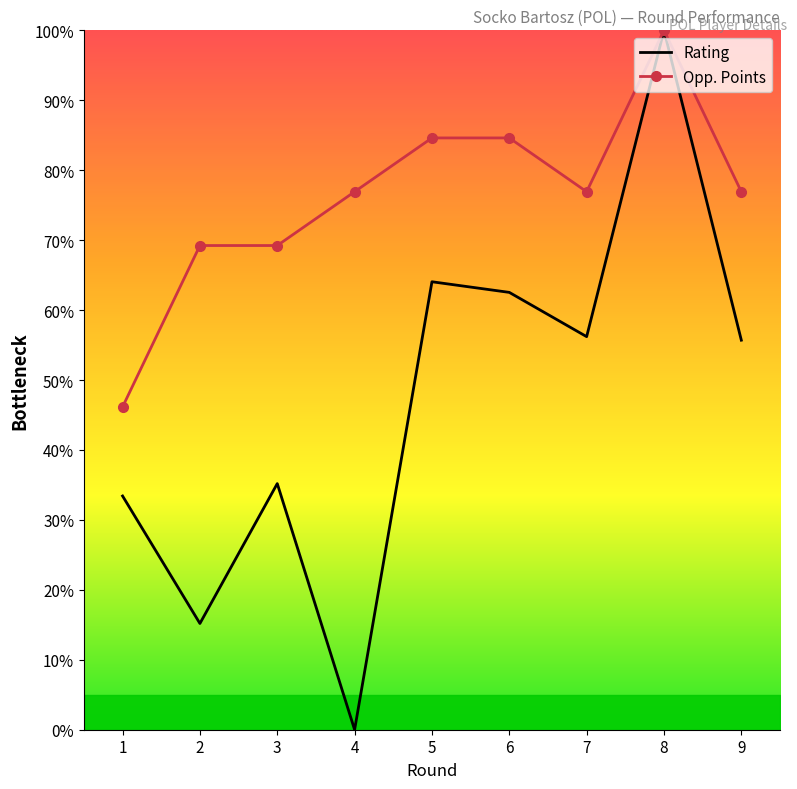

What is the difference between the highest and lowest values at 3?

34.0